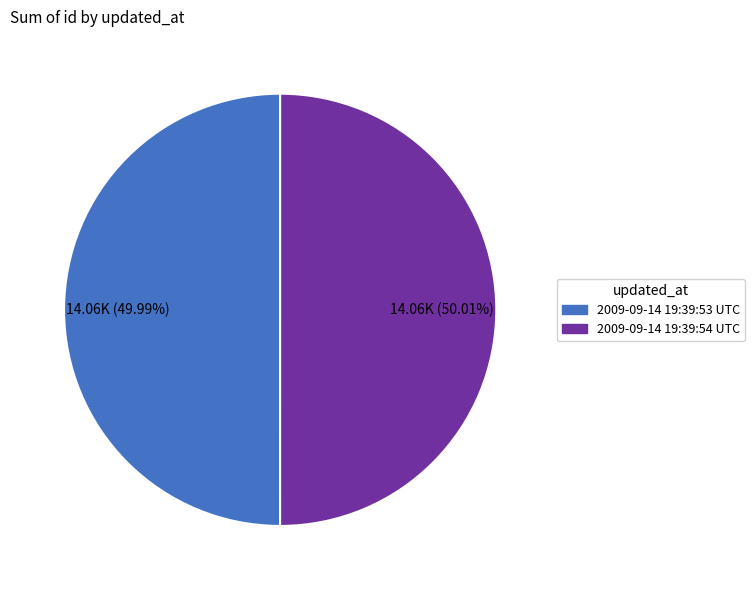

Is there any slice that represents more than half of the pie?

Yes